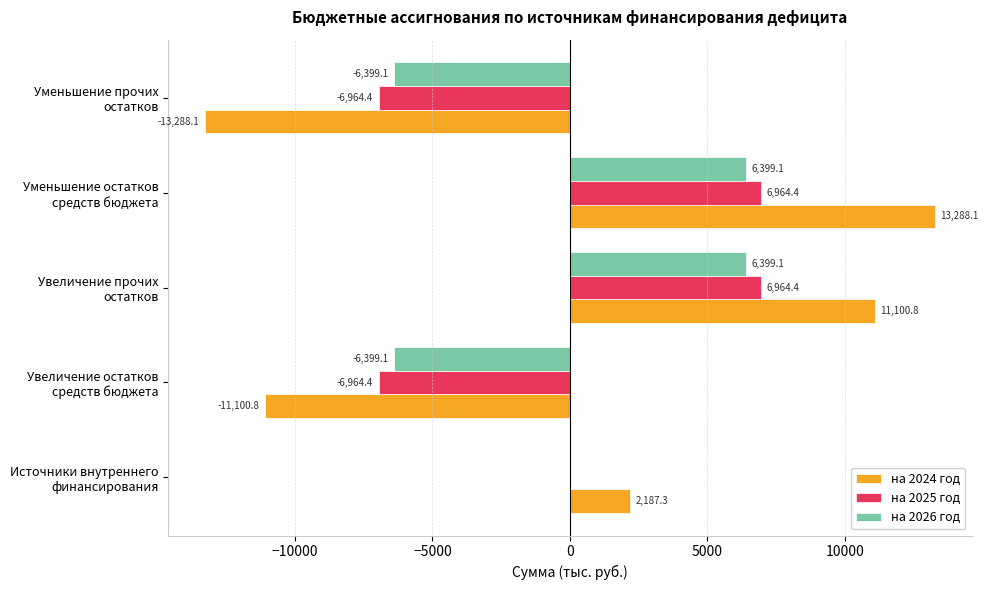

Which series has the largest total across all categories?

на 2024 год